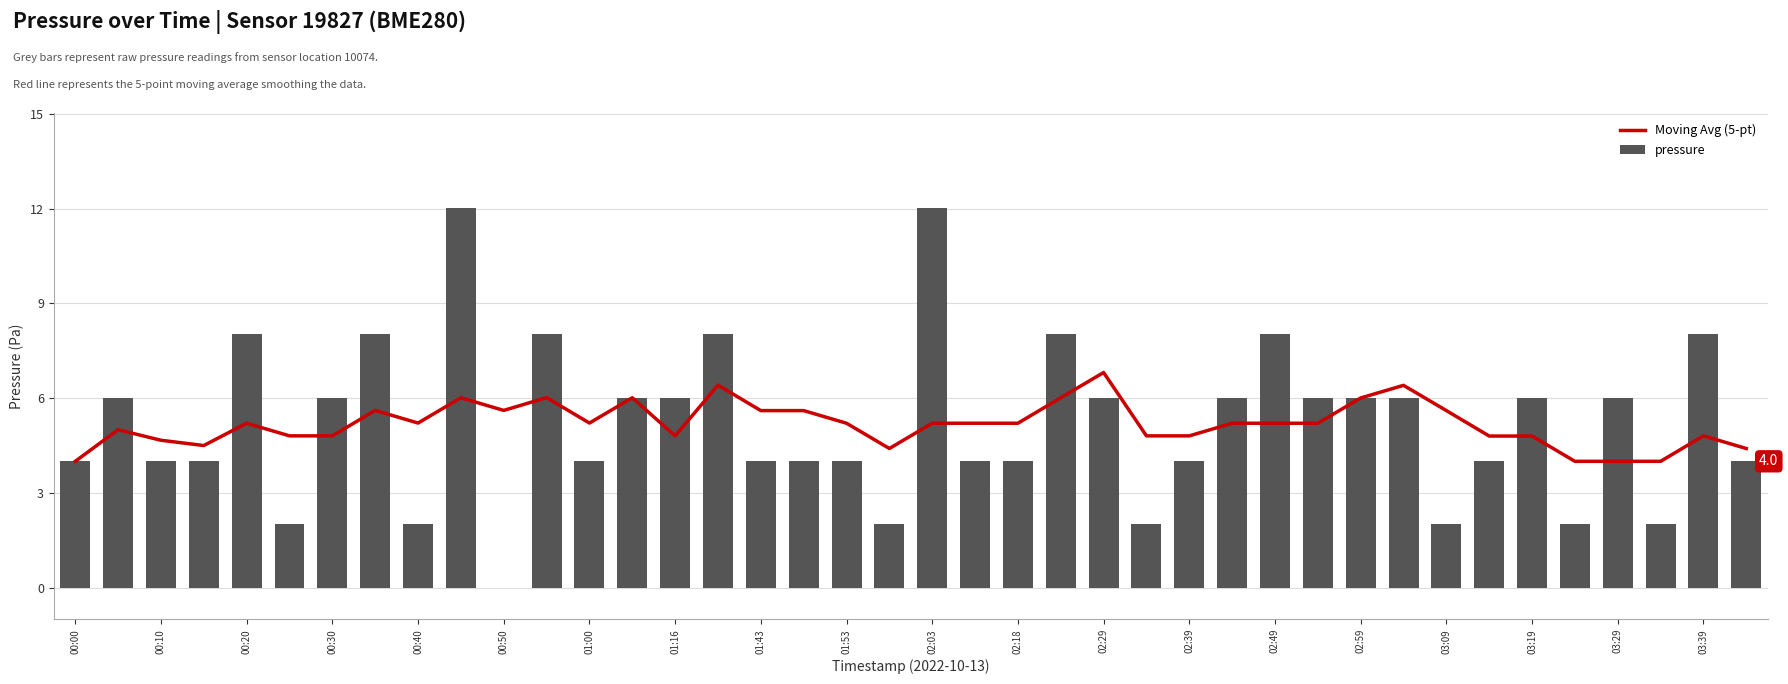

What is the sum of all pressure values?

208.3